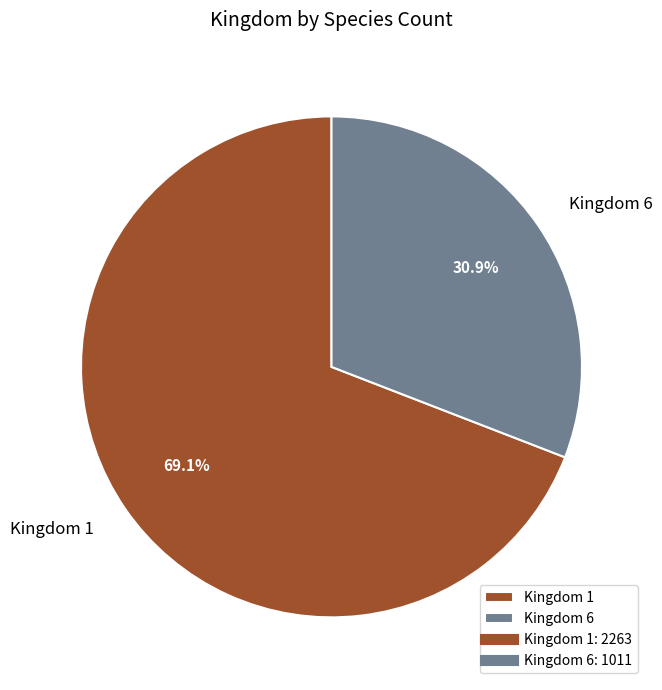

Which category has the biggest portion of the pie?

Kingdom 1